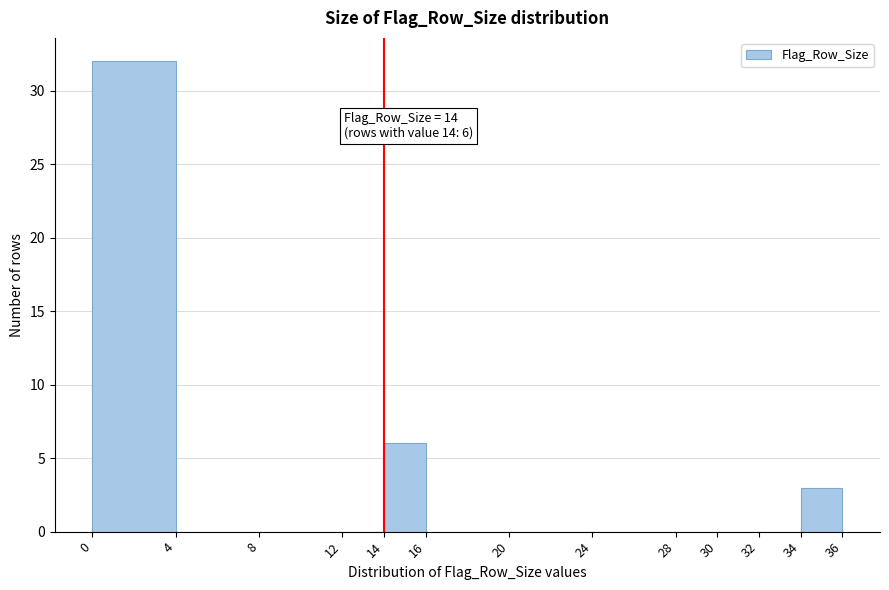

Which range on the x-axis has the tallest bar?

0 to 4